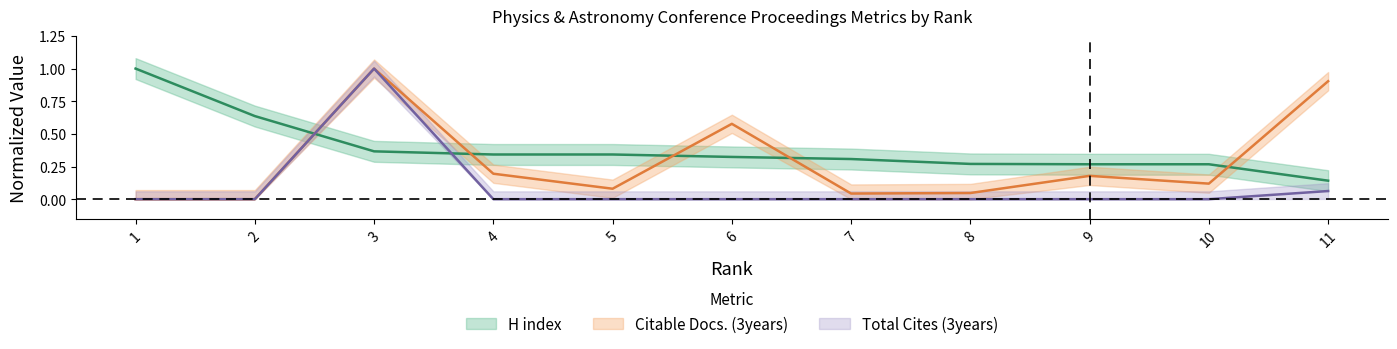

What is the average value of the Citable Docs. (3years) series?

0.3